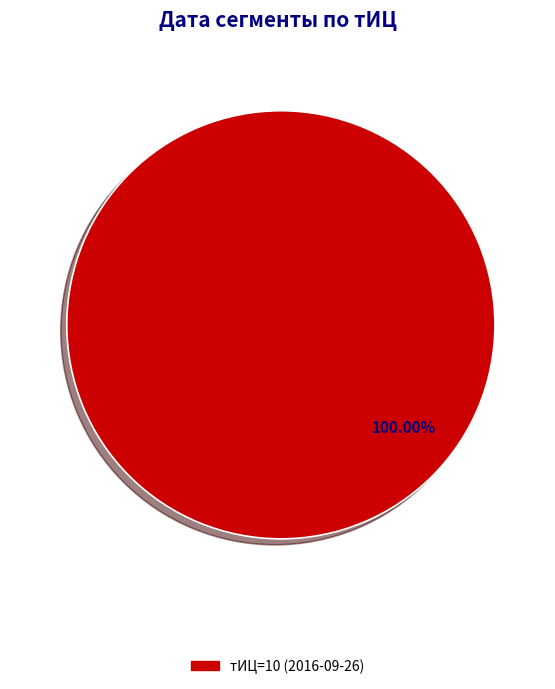

Which slice represents more than half of the pie?

тИЦ=10 (2016-09-26)